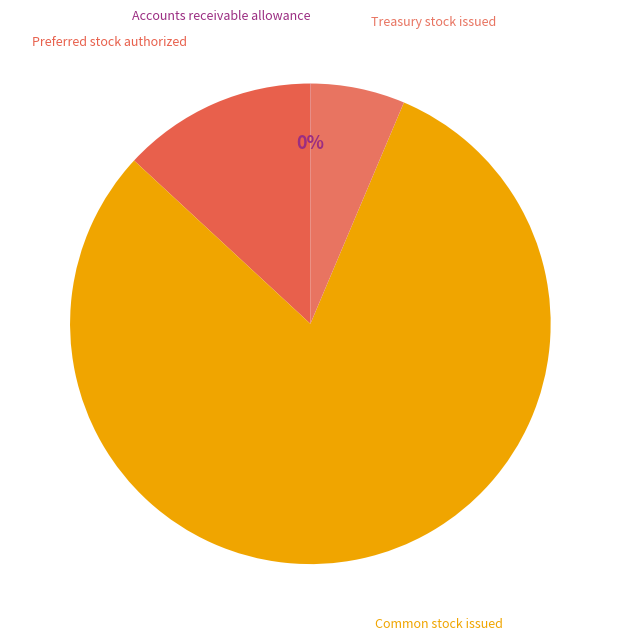

The Common stock issued slice represents 81% of the pie. True or false?

True